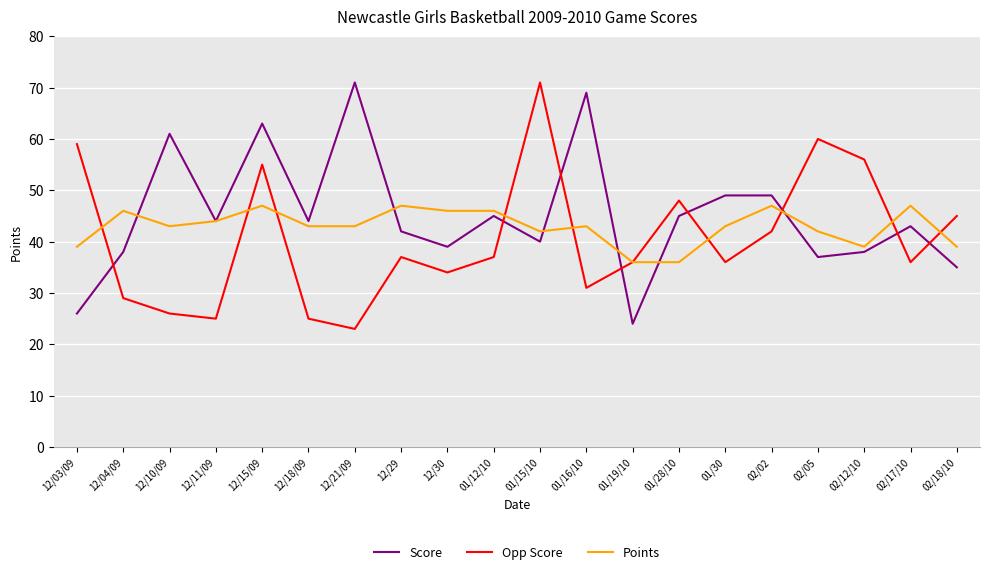

Where is the first local minimum for Points?

12/10/09